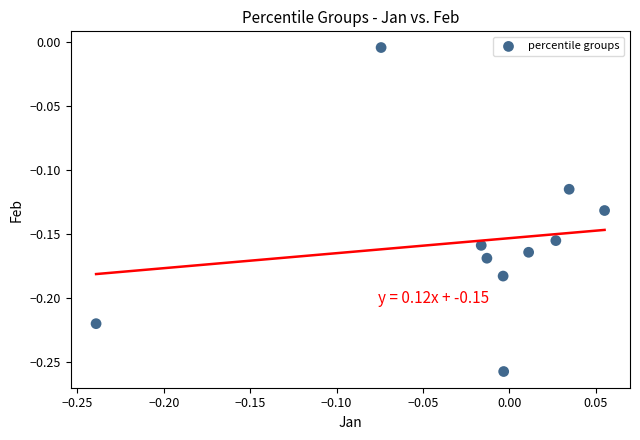

What is the range of X values (max minus min)?

0.3